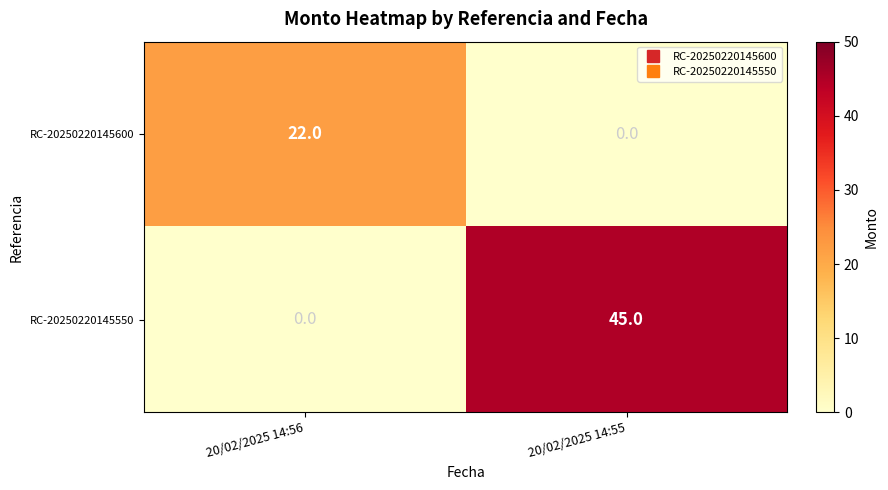

Rank the series by their average value, from lowest to highest.

RC-20250220145600, RC-20250220145550